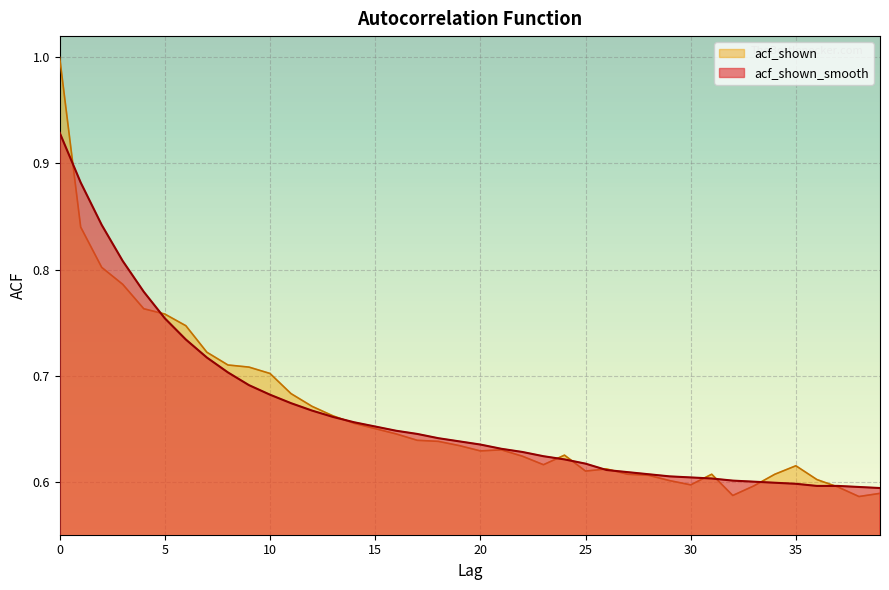

Where is acf_shown nearest to the value 0?

38